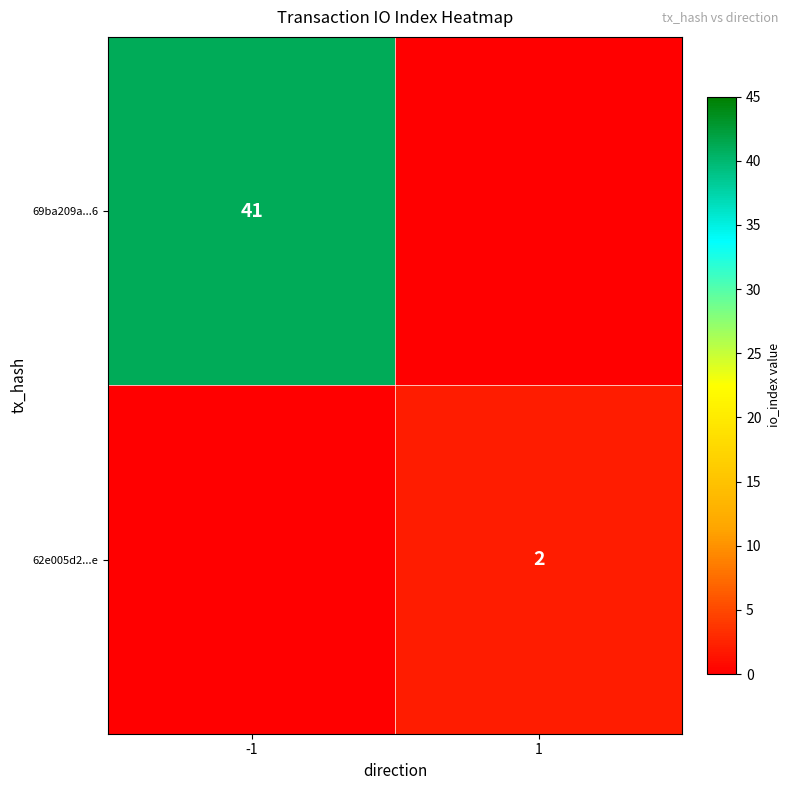

At which category is the sum across all series the highest?

-1